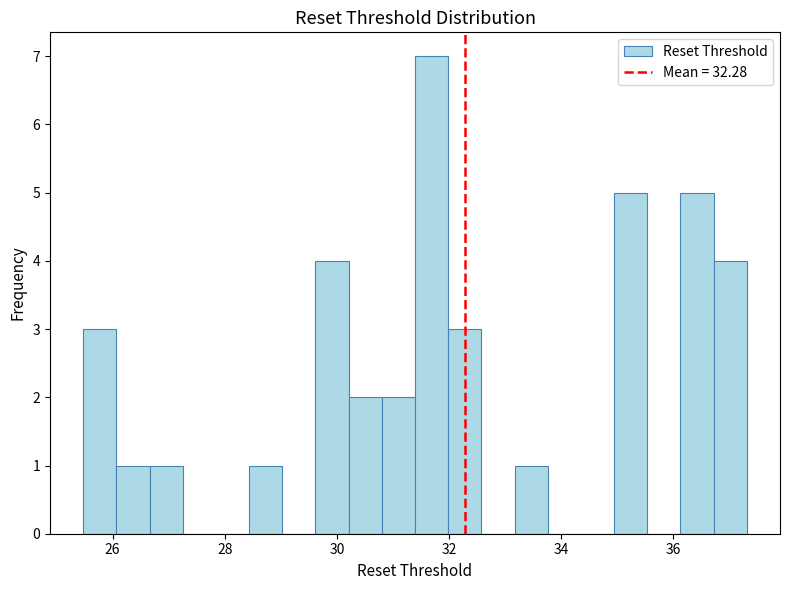

Read against the x-axis, roughly where is the centre of the tallest bar?

31.6